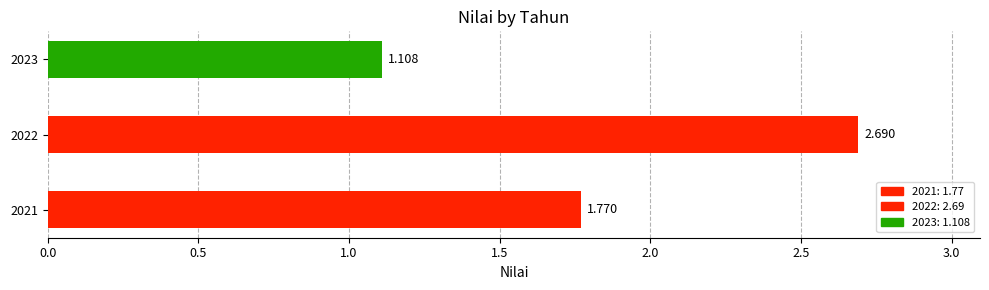

List the labels in order of value, smallest first.

2023, 2021, 2022